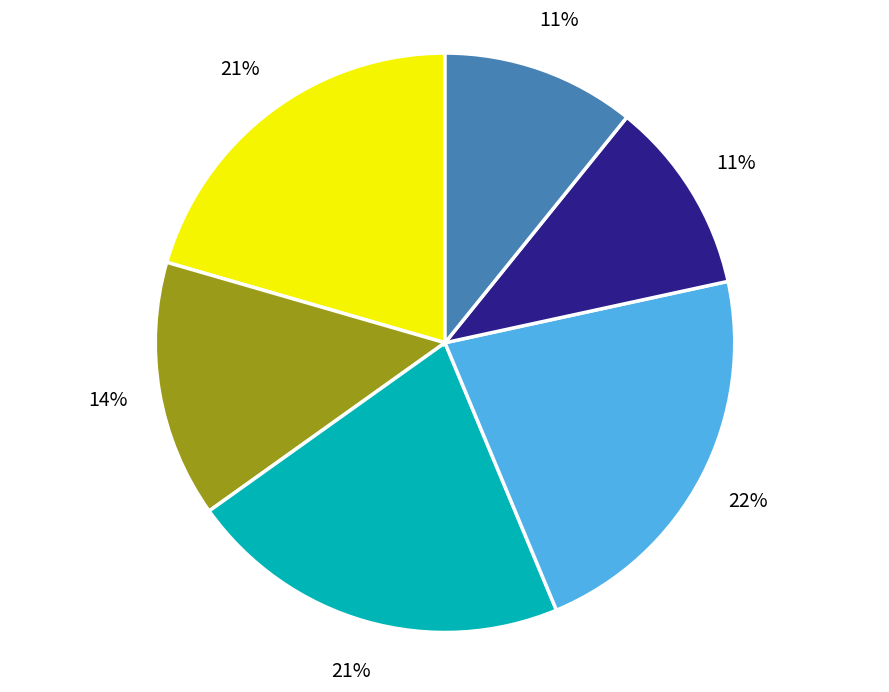

How many slices are in this pie chart?

6